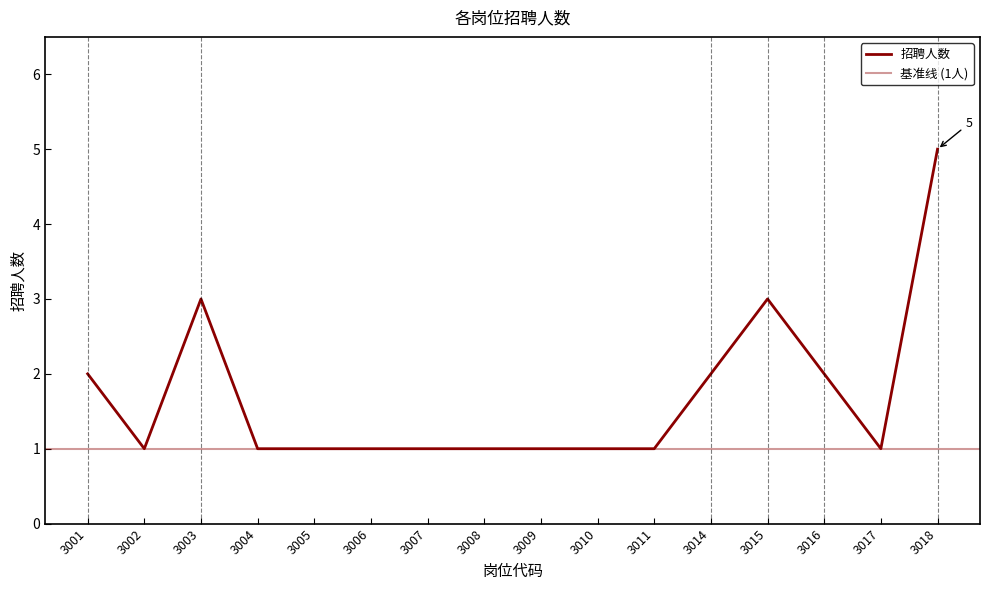

What is the sum of all values?

27